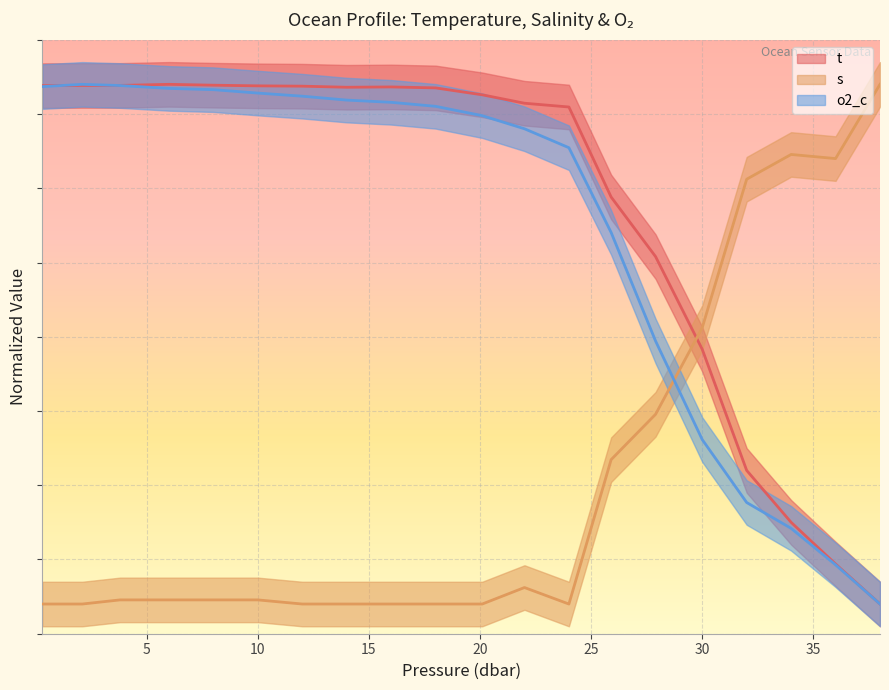

The s series shows 0.9 at 0. True or false?

False